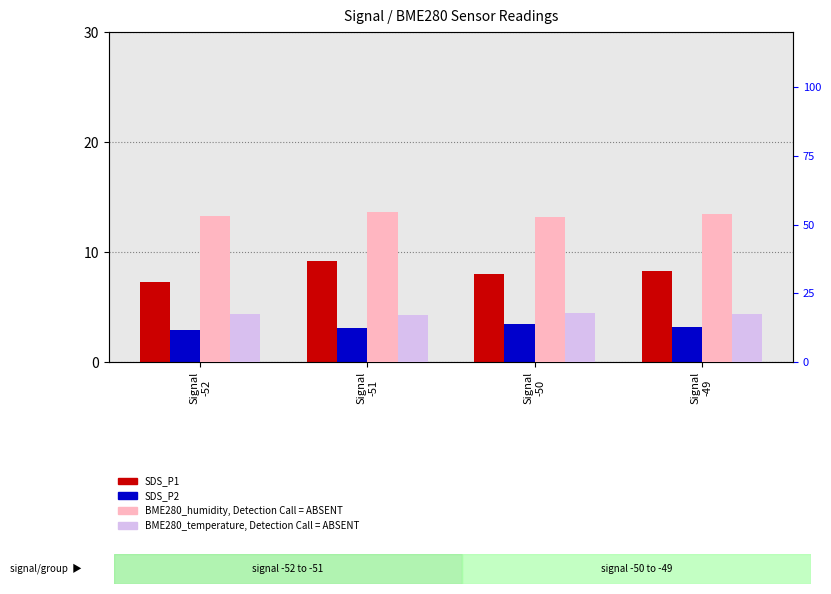

At which label does SDS_P1 (count) first exceed 8?

Signal
-51